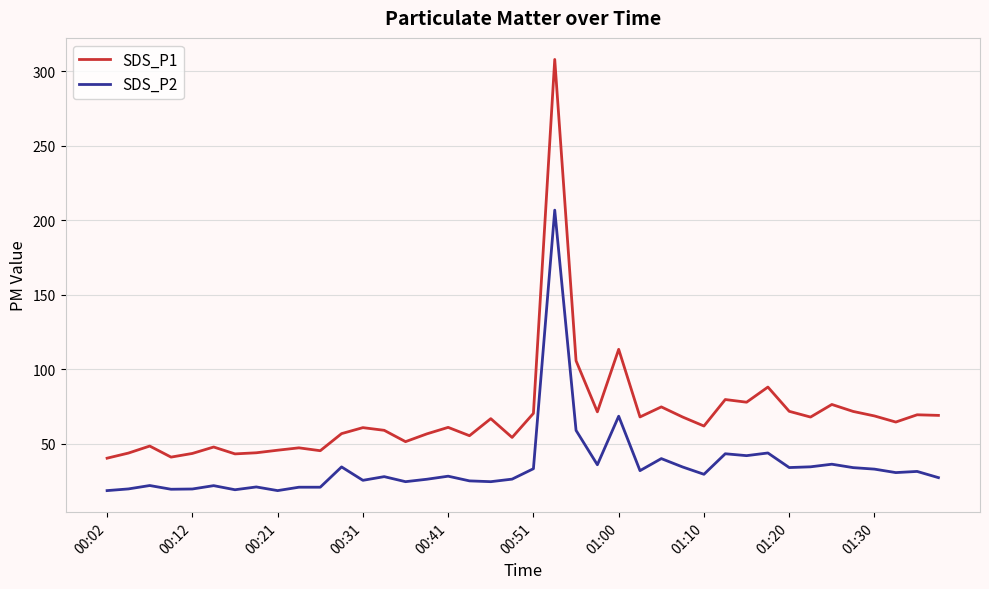

What is the greatest value displayed?

308.1